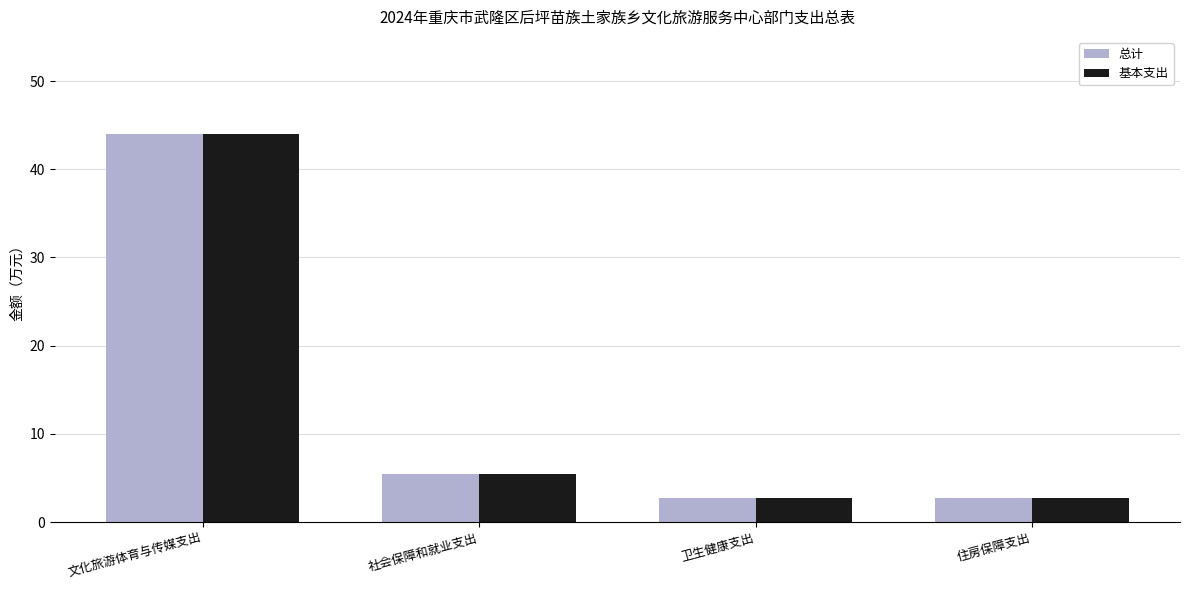

Is it true that 总计 equals 5.4 at 社会保障和就业支出?

True